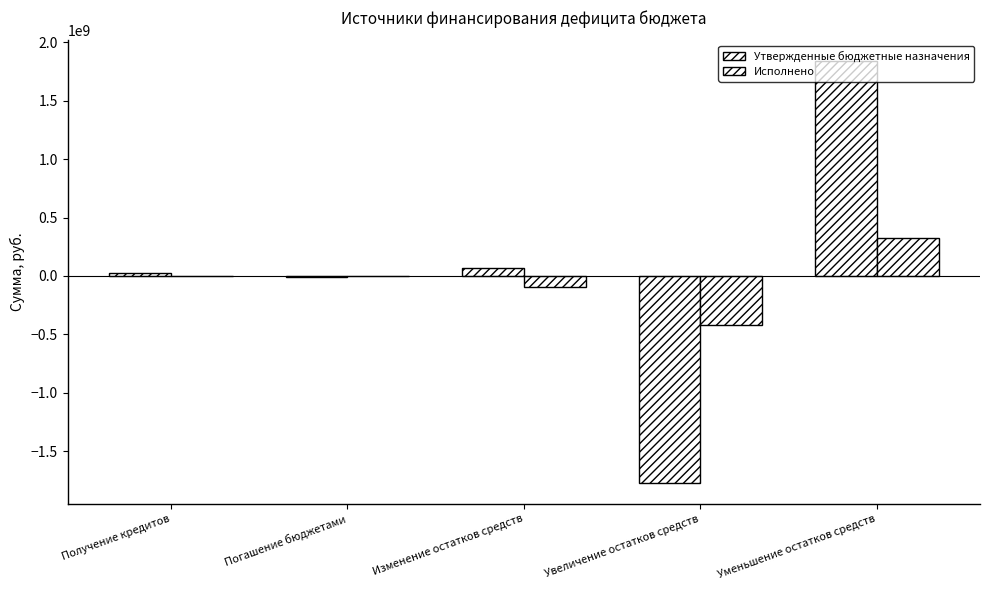

What is the difference between the Исполнено values at Уменьшение остатков средств and Погашение бюджетами?

326443873.9